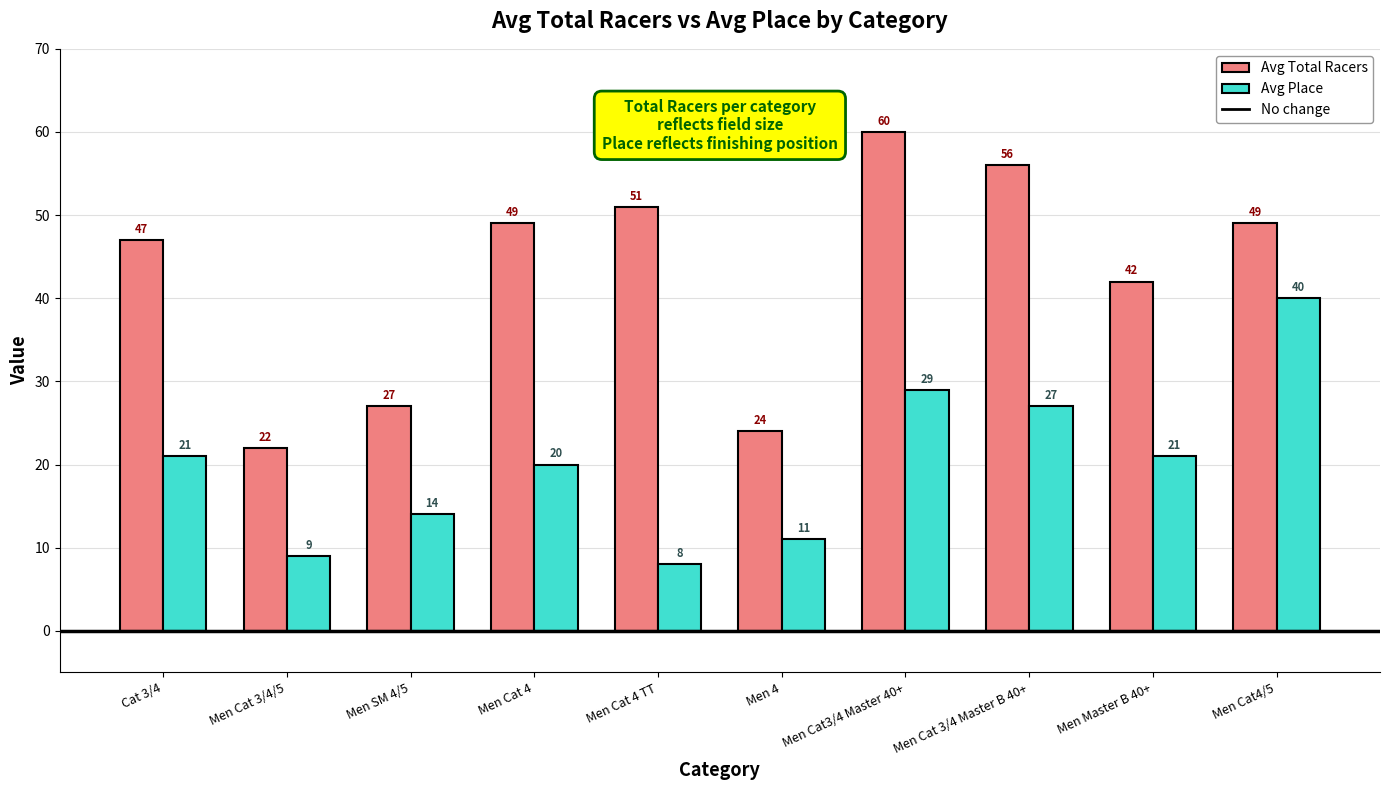

Which series changed the most between Men Cat 4 TT and Men Cat3/4 Master 40+?

Avg Place